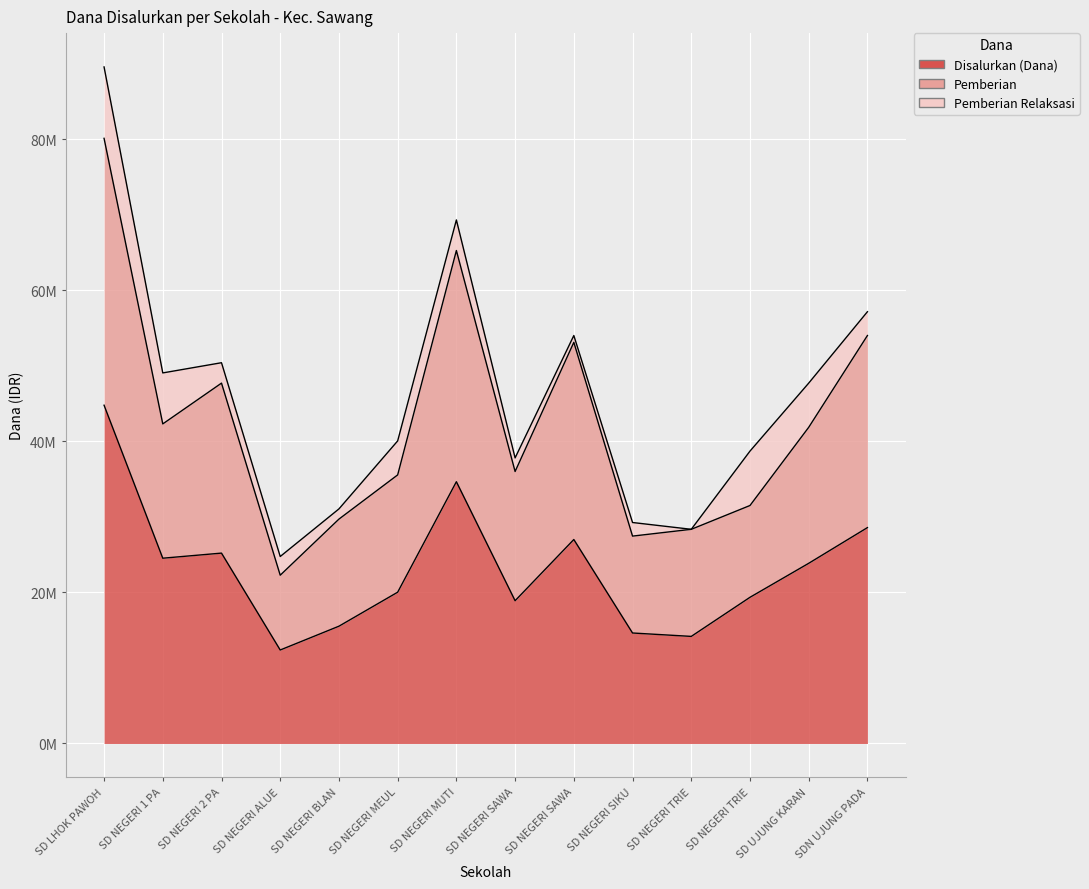

Which category has the lowest value across all series?

SD NEGERI ALUE